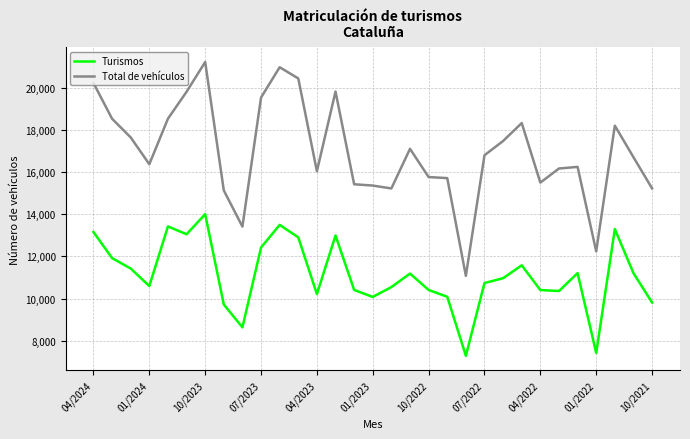

True or false: Total de vehículos and Turismos cross at least once.

False